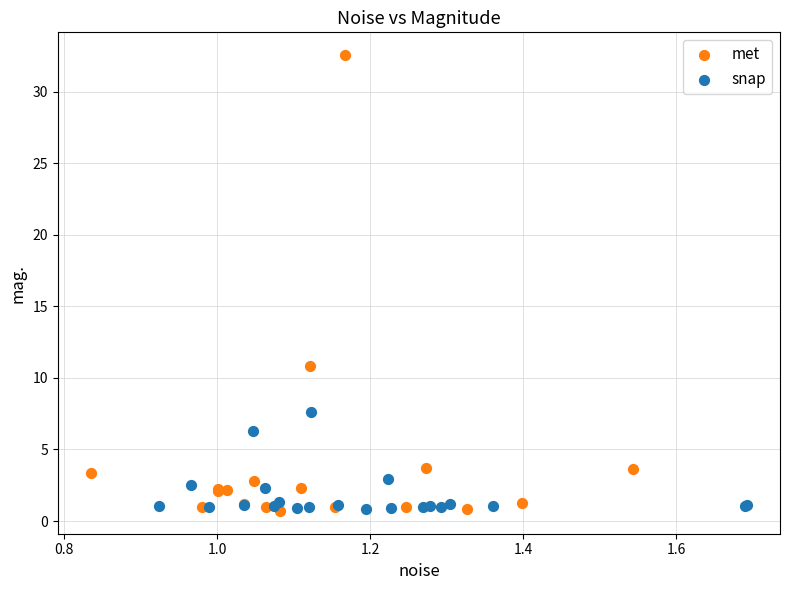

Which series has the widest spread of Y values?

met